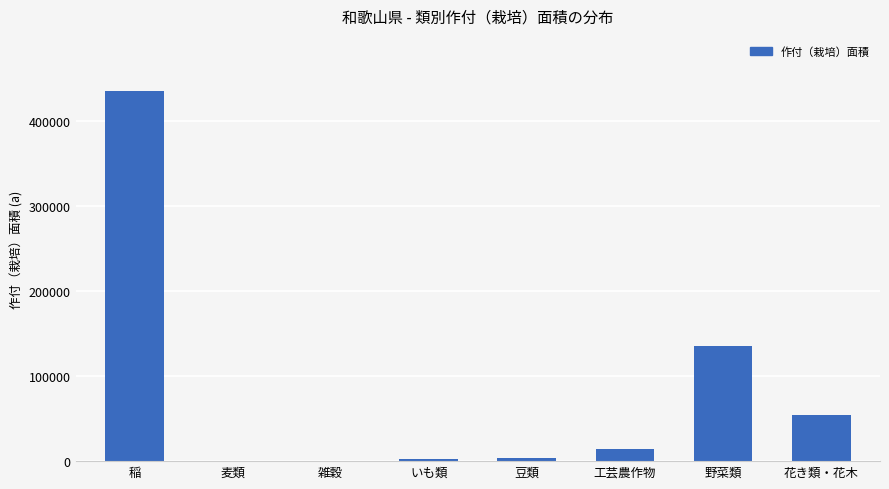

At which label is the value closest to 217377?

野菜類